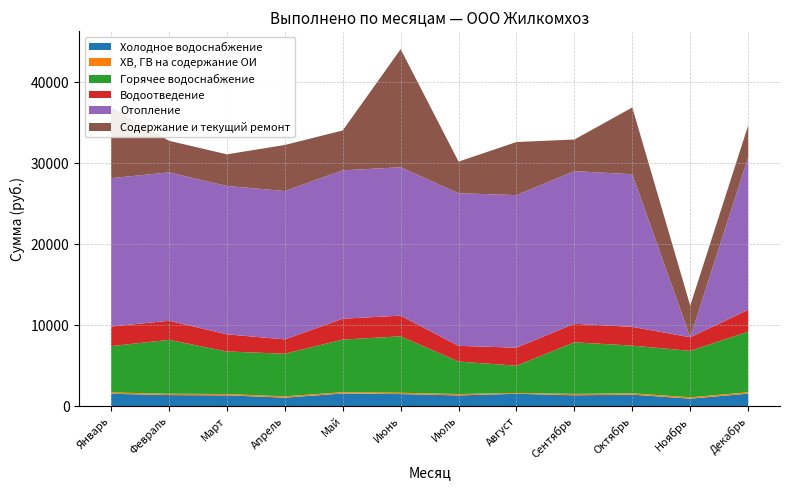

At which category is the sum across all series the highest?

Июнь